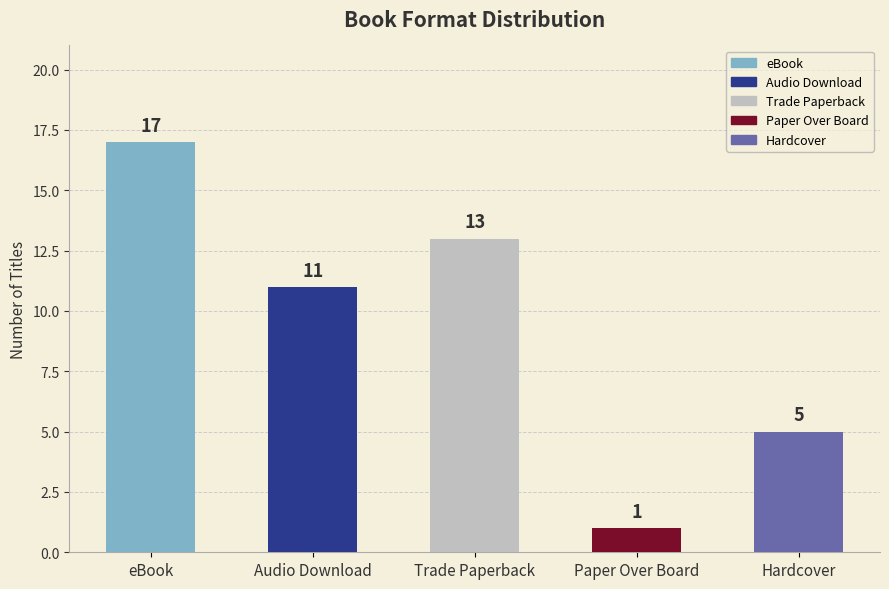

What is the minimum value shown in the chart?

1